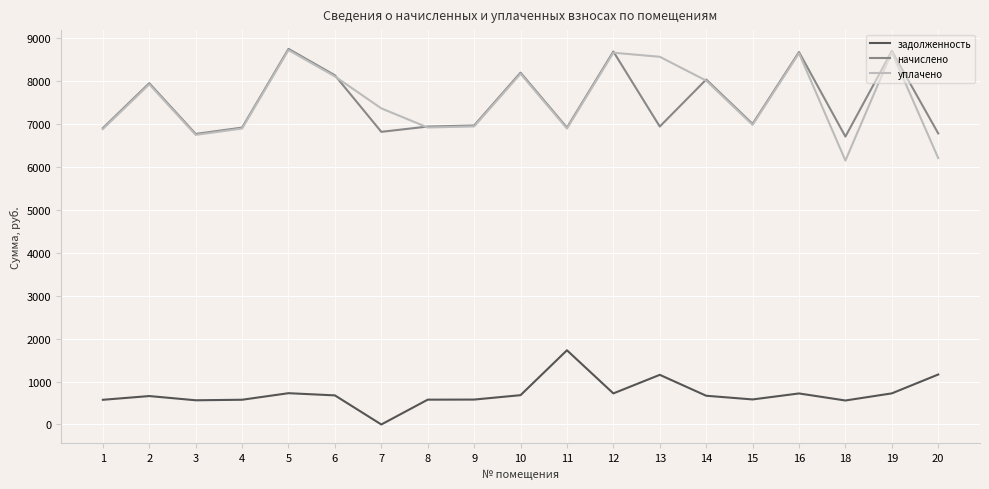

Is the value of уплачено at 11 greater than the value of начислено at 5?

No